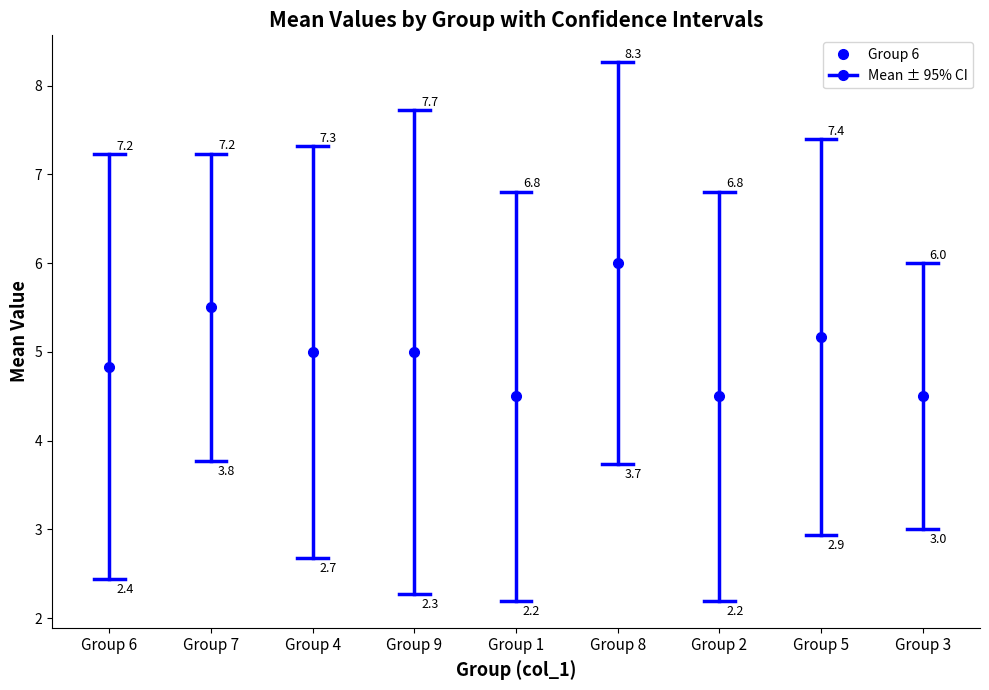

What is the label of the 8th point from the left?

5